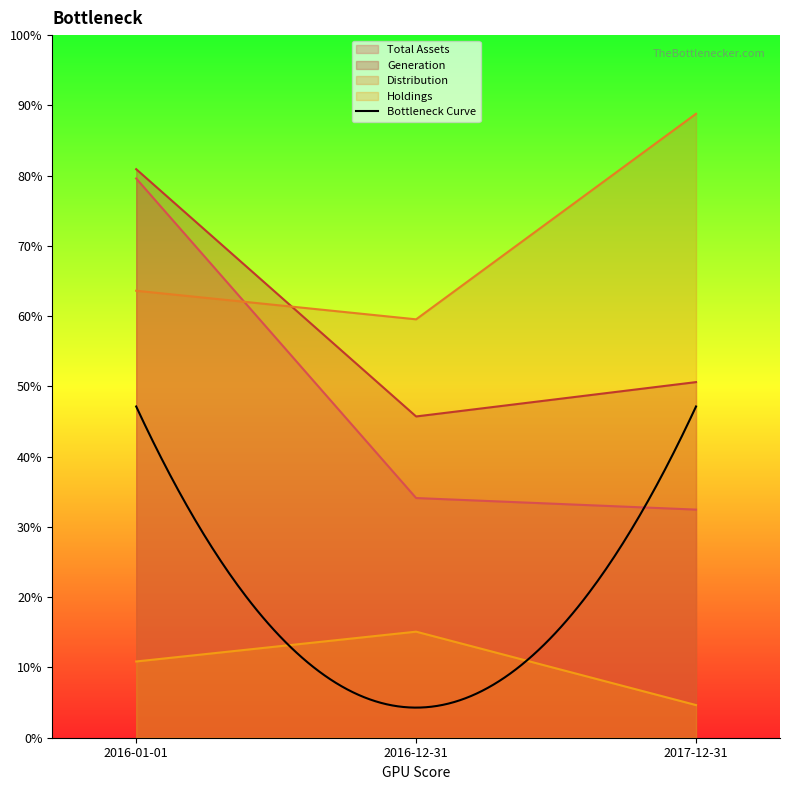

At which category is the sum across all series the highest?

2016-01-01